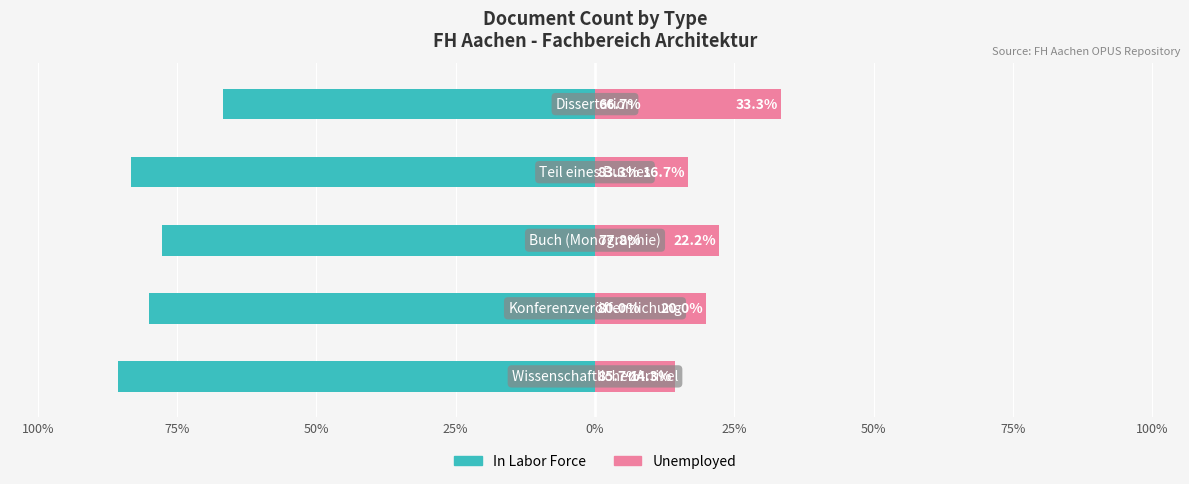

What is the average value of the In Labor Force series?

-78.7